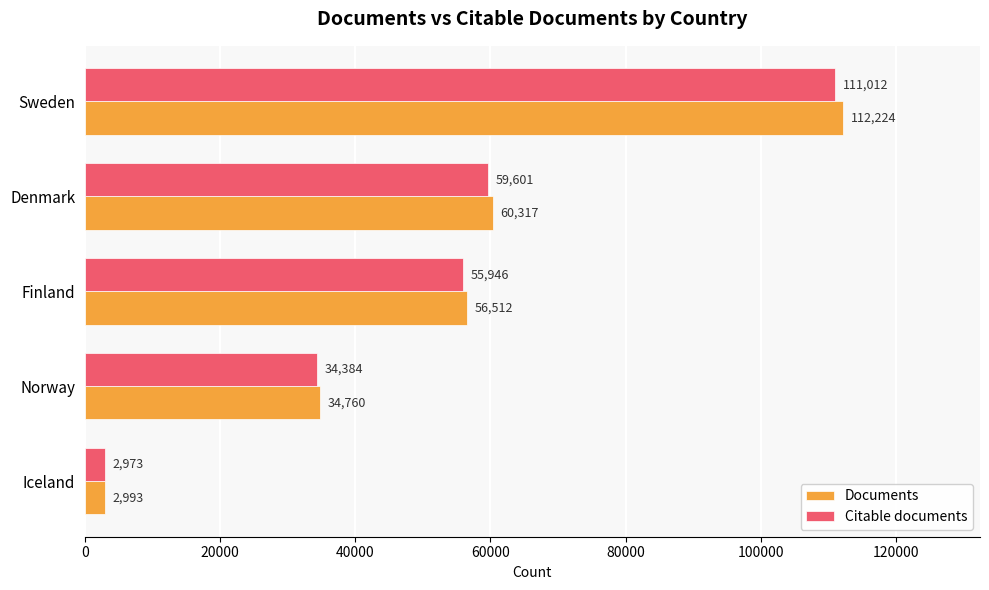

What value does the Citable documents series have at Finland, to the nearest 10?

55950